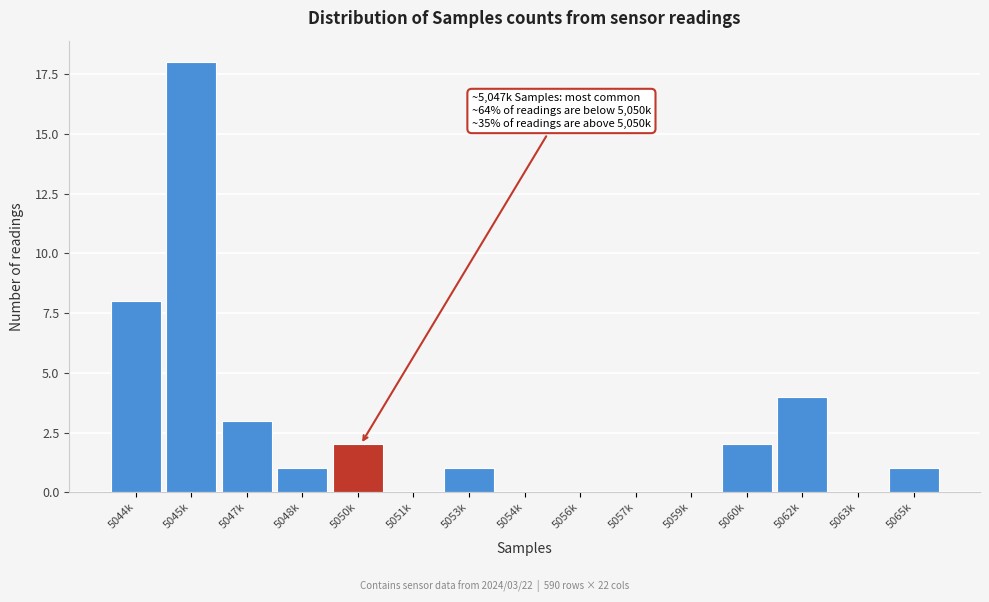

Reading left to right, transcribe all the data shown in this chart.

5044k=8	5045k=18	5047k=3	5048k=1	5050k=2	5051k=0	5053k=1	5054k=0	5056k=0	5057k=0	5059k=0	5060k=2	5062k=4	5063k=0	5065k=1